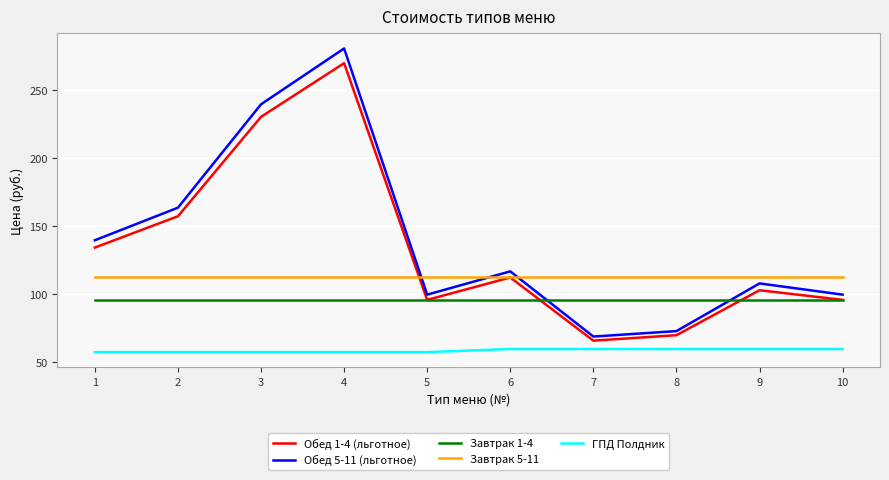

What value does the Завтрак 1-4 series have at 6?

95.9